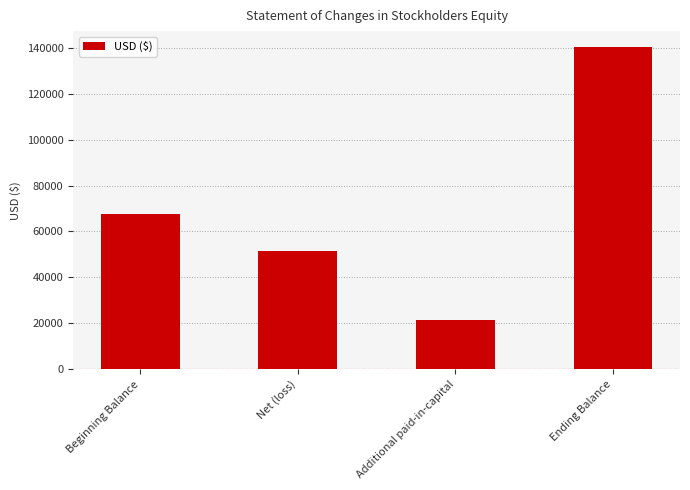

What is the sum of all values?

280352